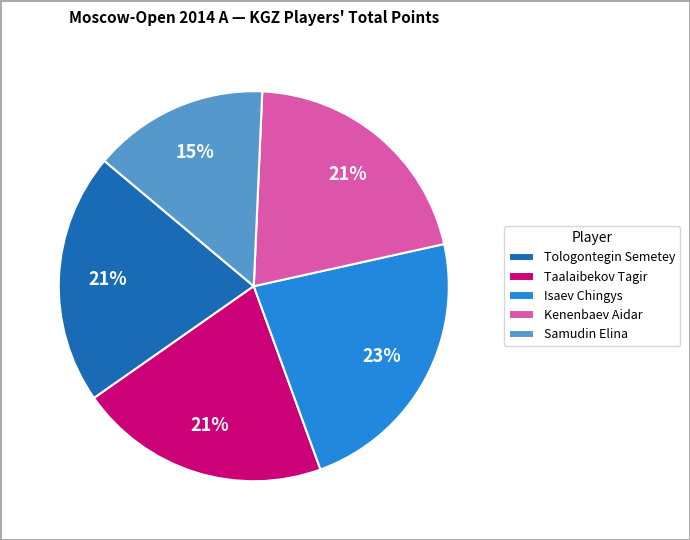

Does any single category account for the majority?

No